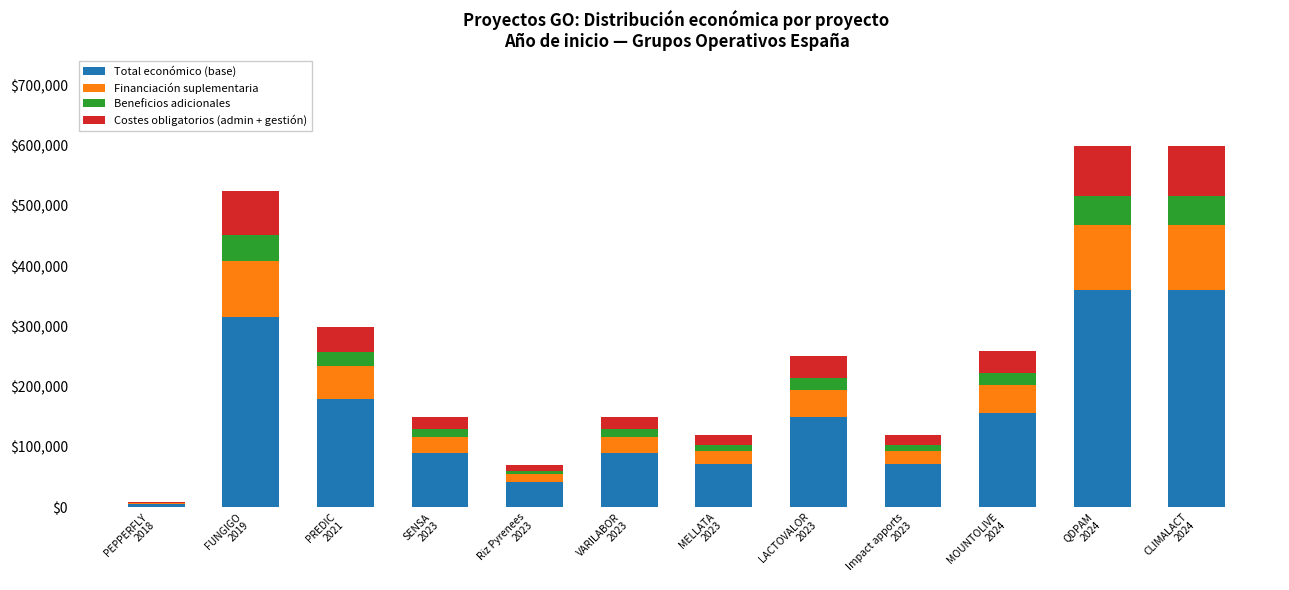

What is the highest value of the Total económico (base) series?

360000.0